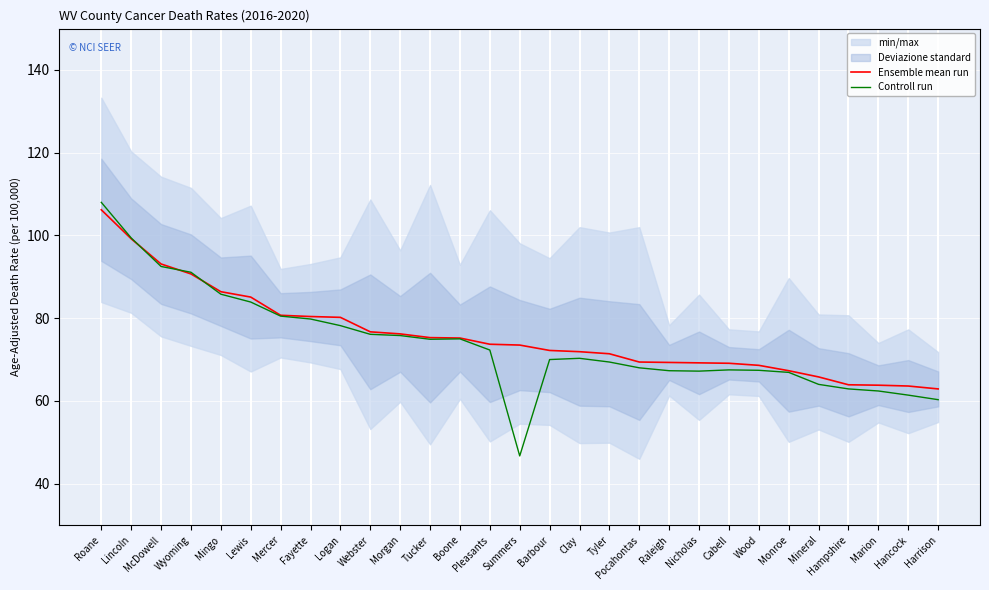

True or false: Ensemble mean run and Controll run intersect in this chart.

True